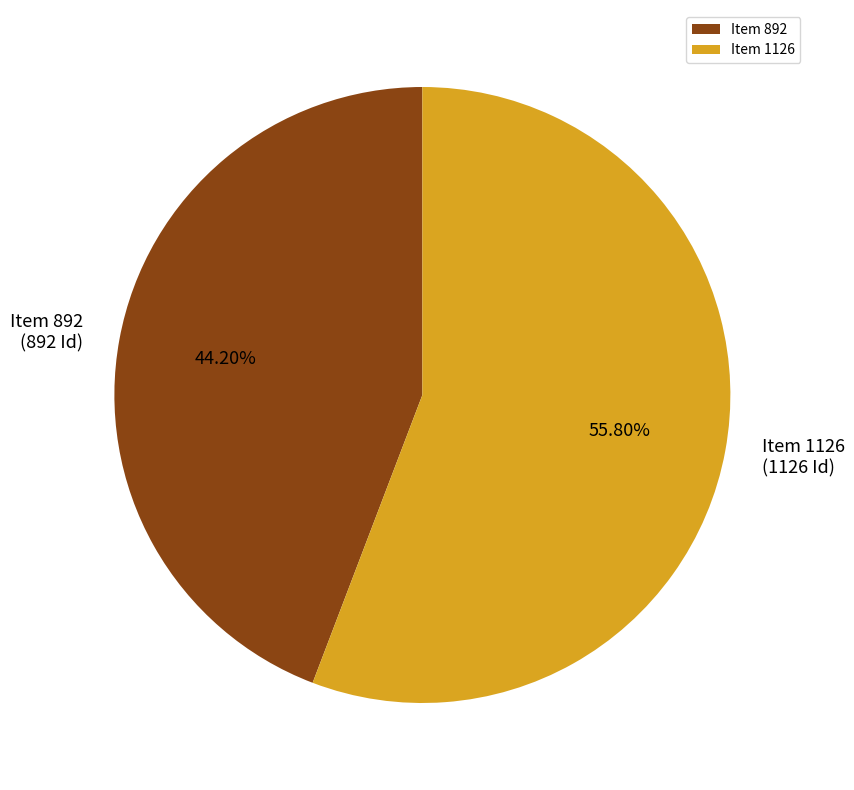

Rank the categories by value from lowest to highest.

Item 892, Item 1126